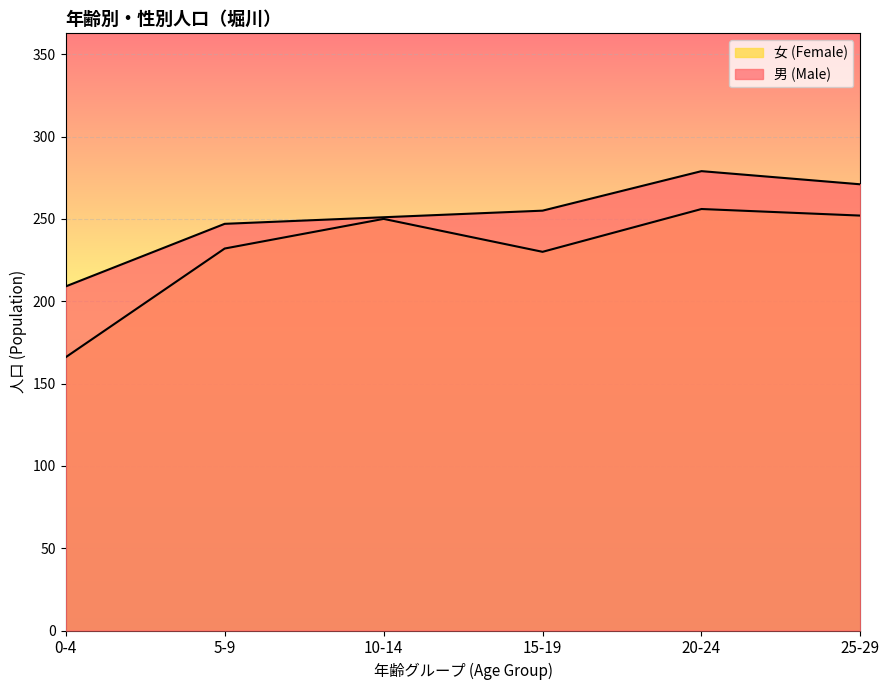

At which label does 男 (Male) reach its minimum?

0-4